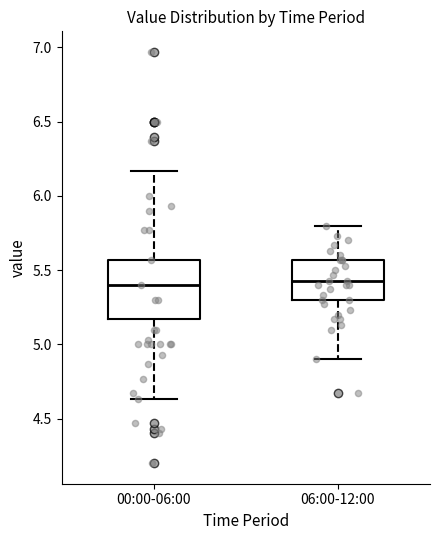

Reading left to right, transcribe this box plot: for each box, give where its median line is, the range the box spans, and where its two whiskers end, as read against the y-axis. The values are not printed on the chart, so give them approximately, as read against the axis.

00:00-06:00: median 5.40, box 5.15 to 5.55, whiskers 4.65 to 6.15
06:00-12:00: median 5.45, box 5.30 to 5.55, whiskers 4.90 to 5.80